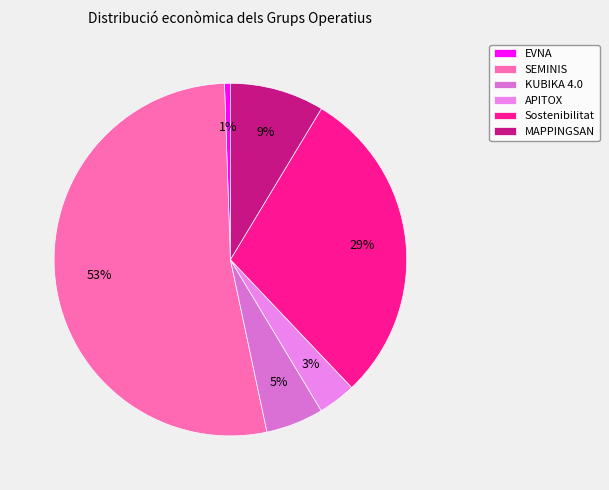

How many segments does this pie chart have?

6